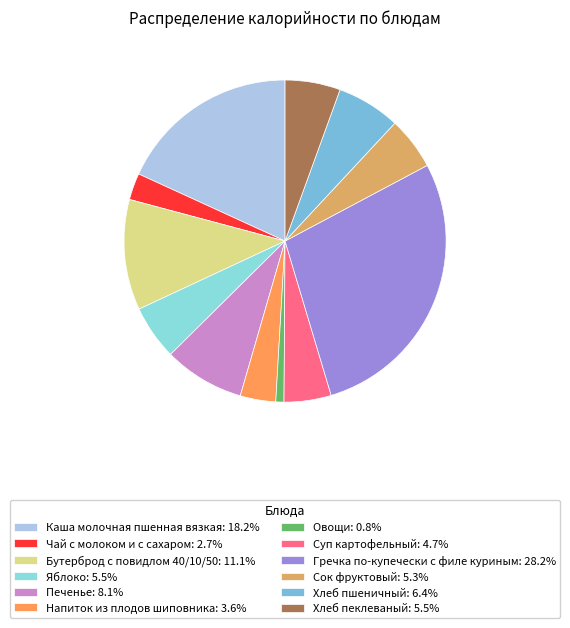

Does any single category account for the majority?

No